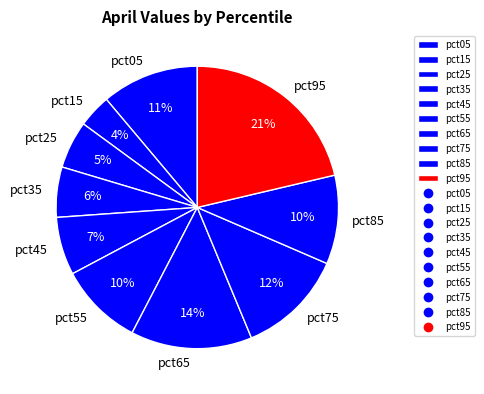

Is the sum of pct95 and pct35 greater than half?

No